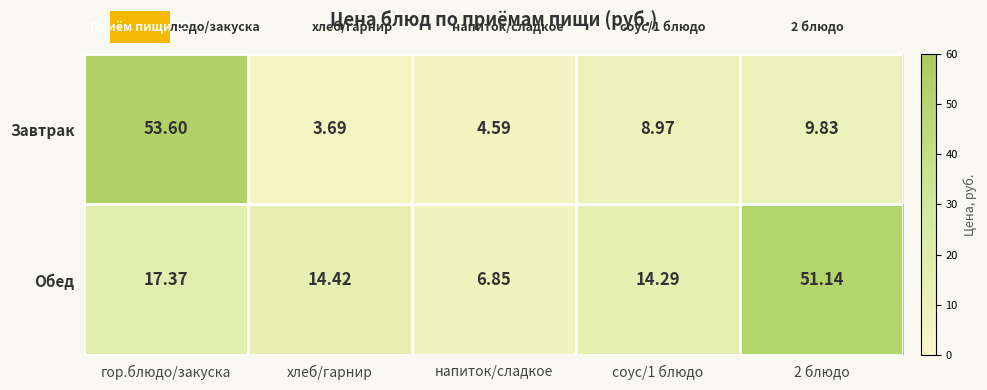

Rank the series by their average value, from lowest to highest.

Завтрак, Обед